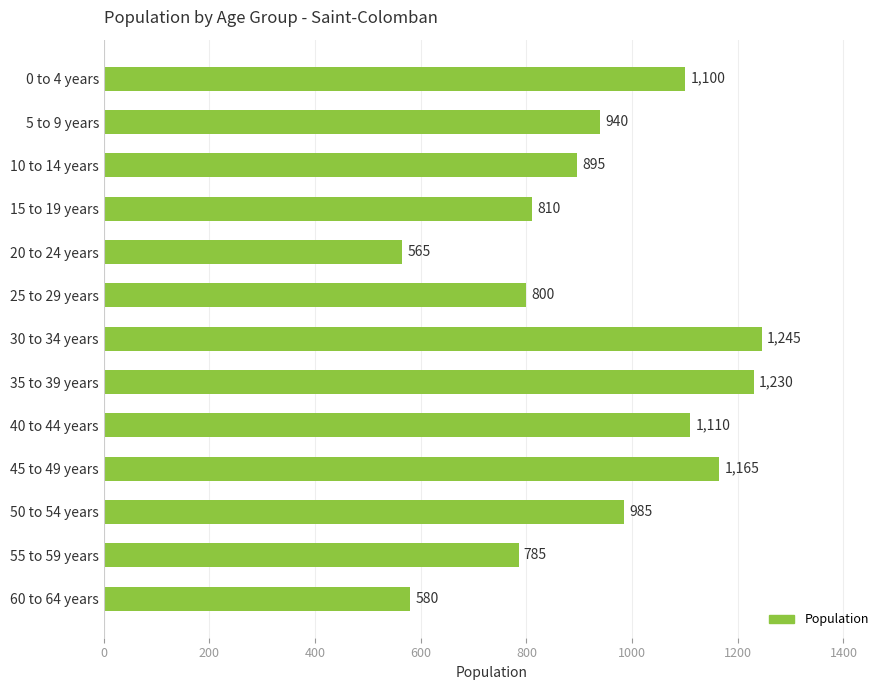

Rank the categories by value from highest to lowest.

30 to 34 years, 35 to 39 years, 45 to 49 years, 40 to 44 years, 0 to 4 years, 50 to 54 years, 5 to 9 years, 10 to 14 years, 15 to 19 years, 25 to 29 years, 55 to 59 years, 60 to 64 years, 20 to 24 years